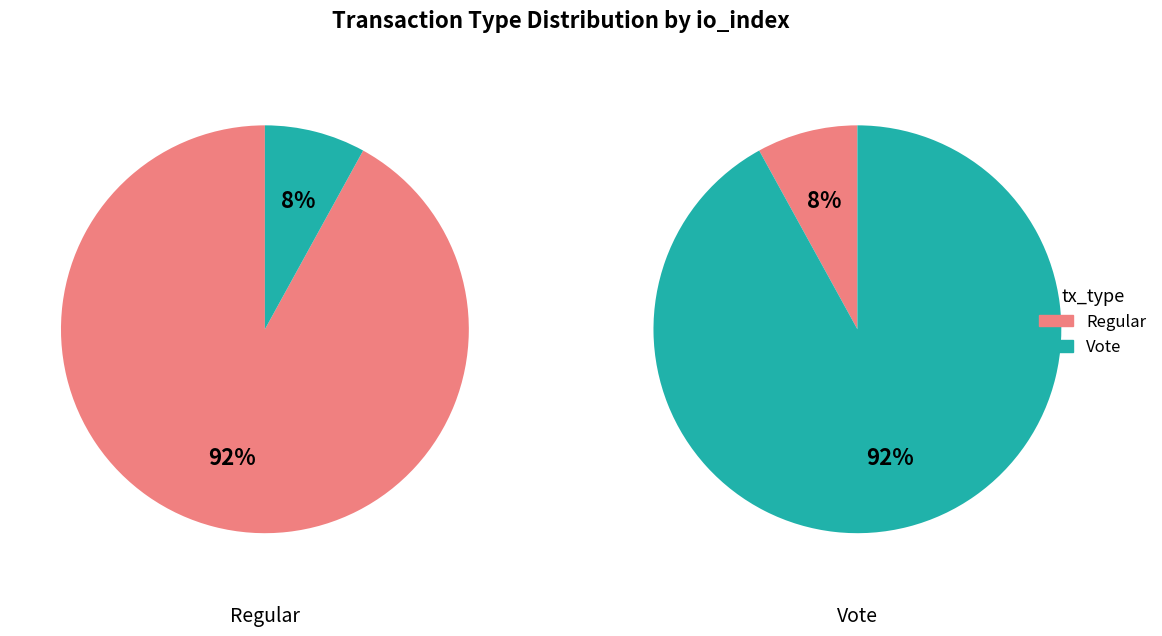

What is the change in value from Regular to Vote?

-21